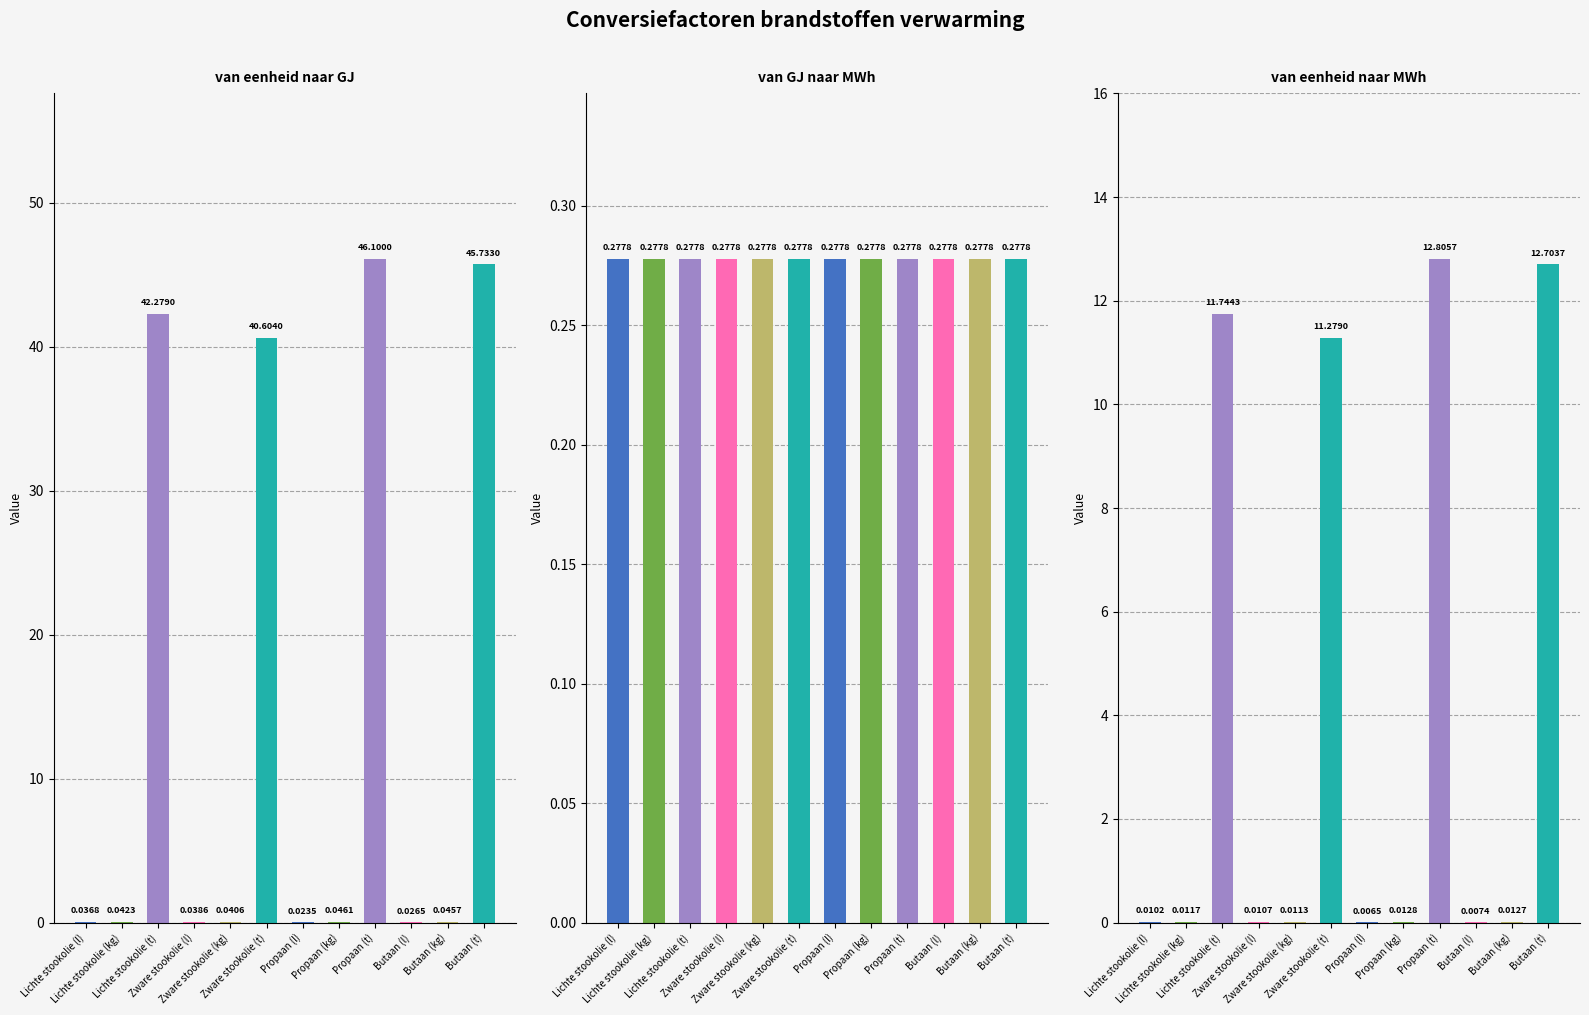

At how many categories does at least one series exceed 1?

4